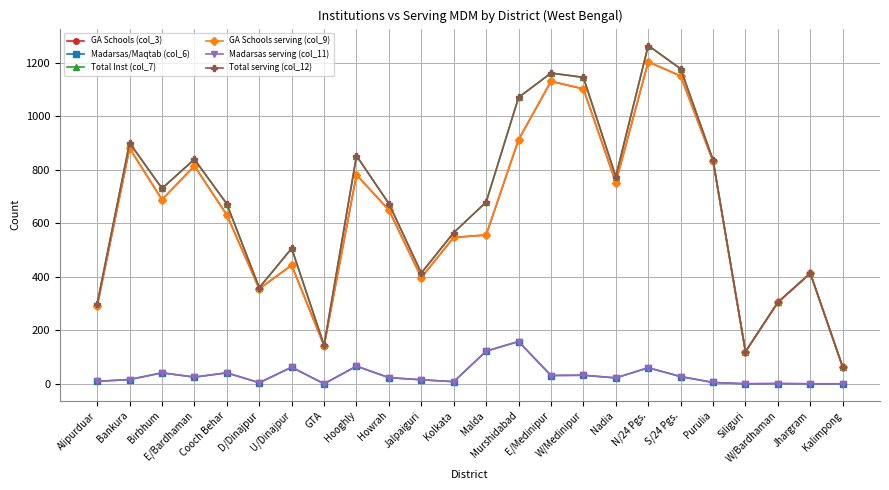

At which category is the sum across all series the highest?

N/24 Pgs.